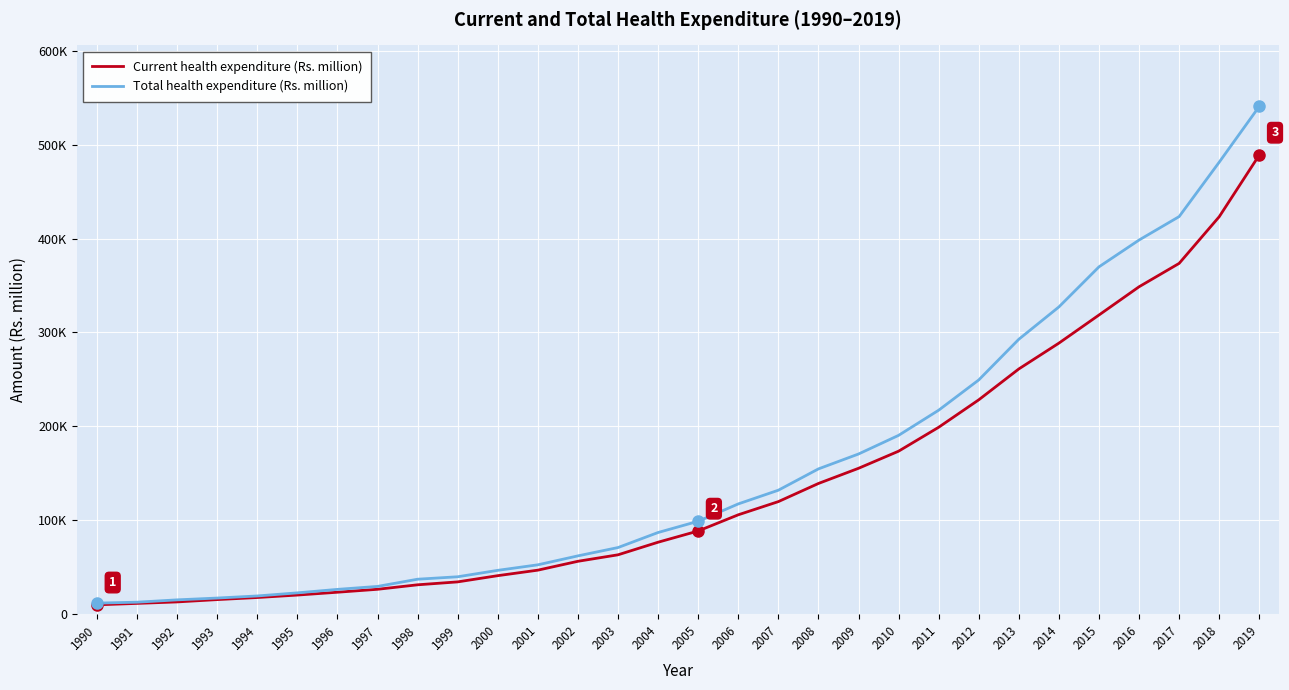

What are all the series names shown in the legend?

Current health expenditure (Rs. million), Total health expenditure (Rs. million)